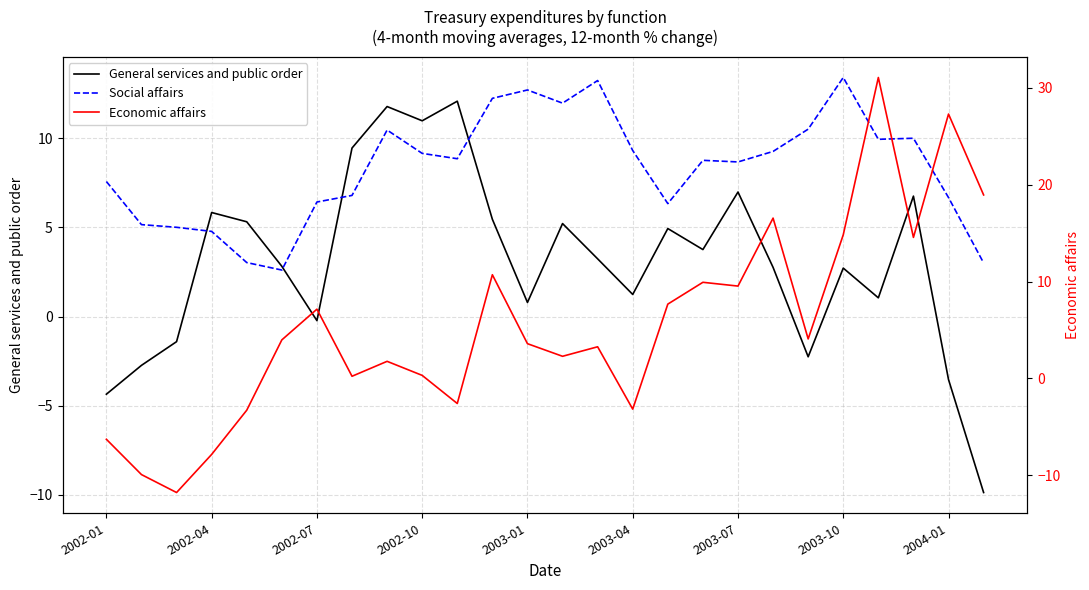

How many negative values does the General services and public order series have?

7